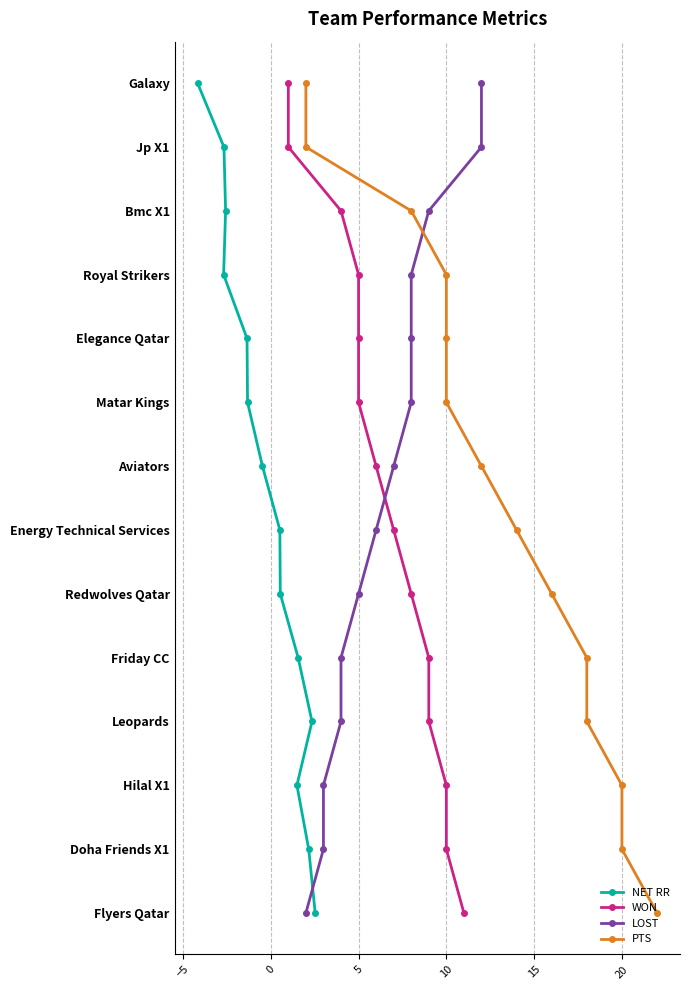

True or false: LOST has a value of 12 at 12.

True